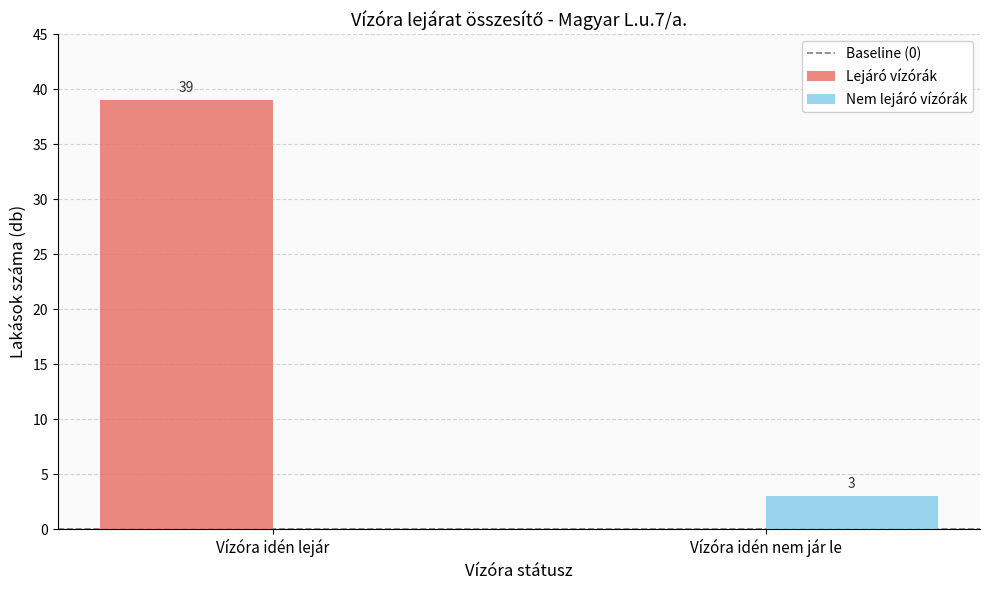

Count the number of categories in the chart.

2